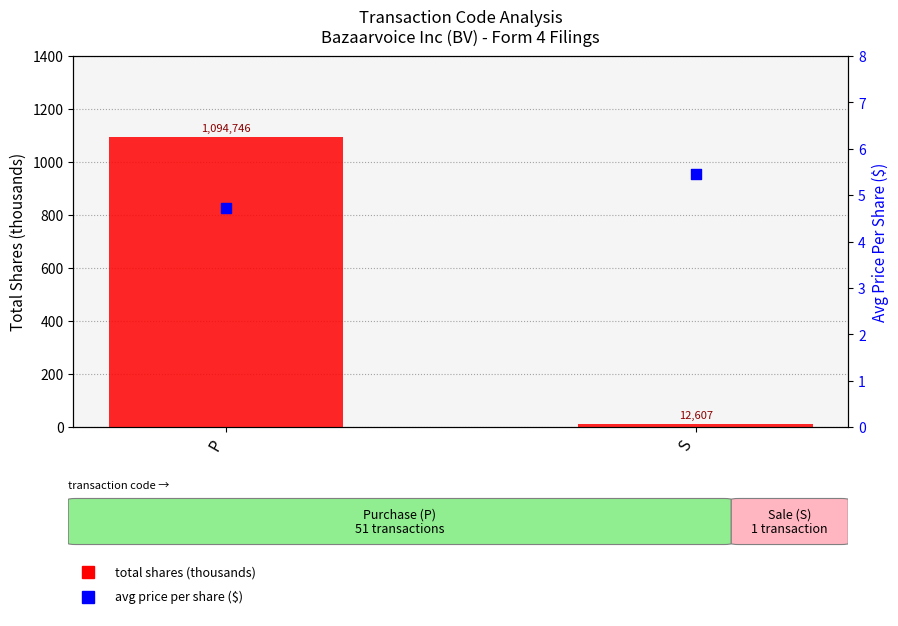

Which series has the largest Y range (max minus min)?

total shares (thousands)